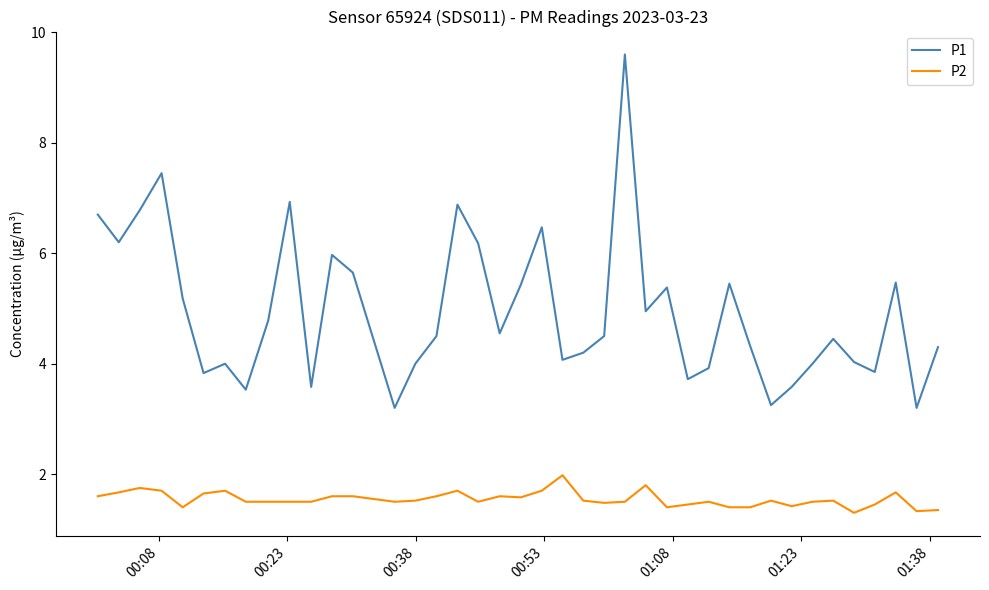

Which series has the largest total across all categories?

P1